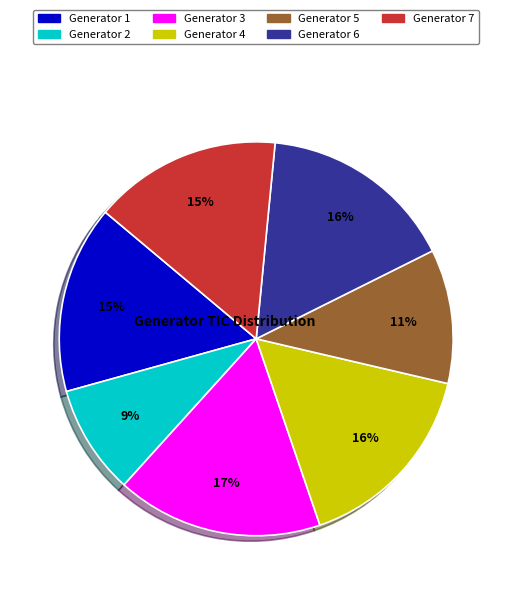

Is the sum of Generator 1 and Generator 2 greater than half?

No